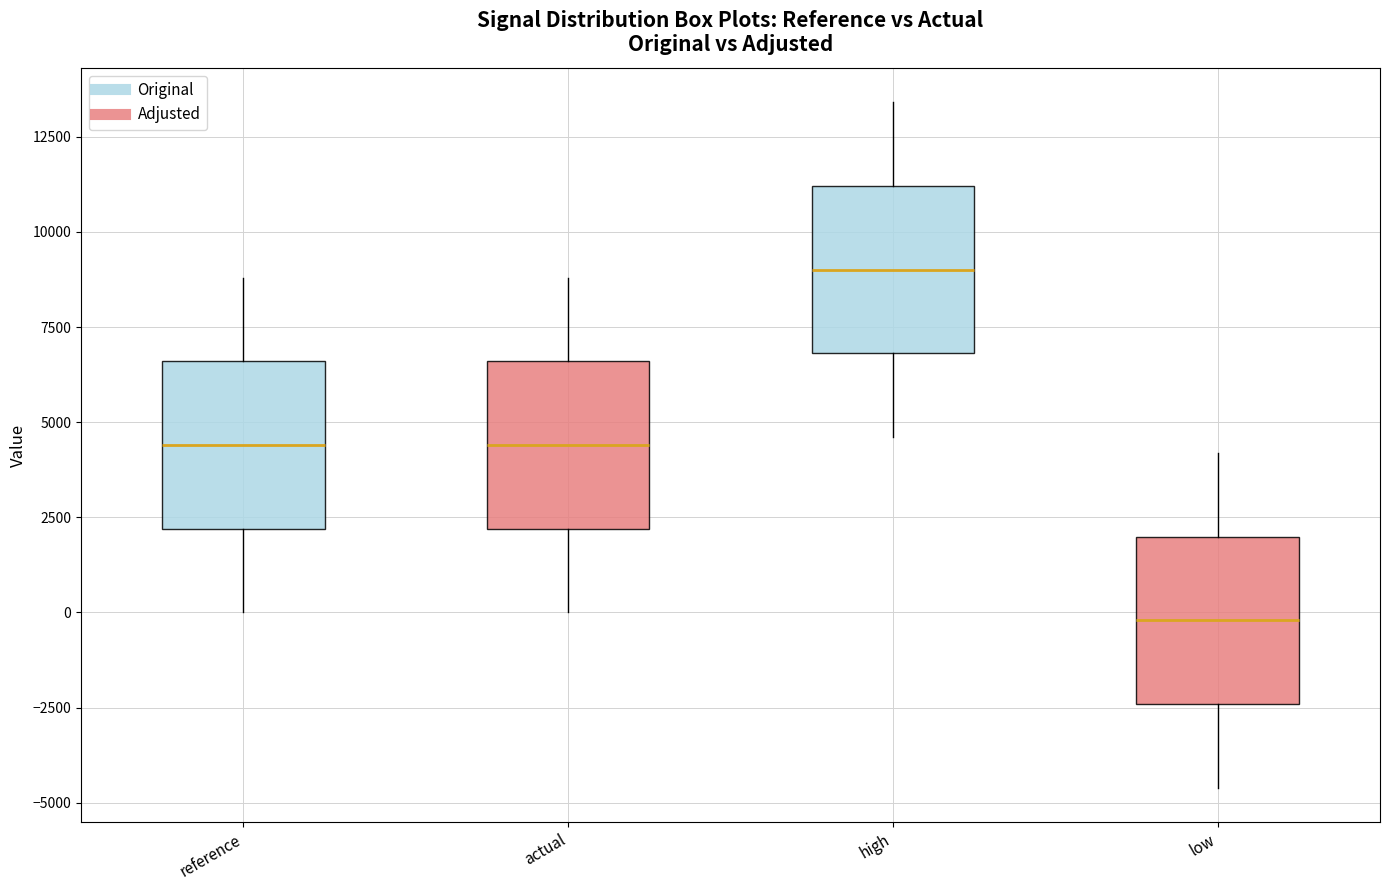

Reading left to right, transcribe this box plot: for each box, give where its median line is, the range the box spans, and where its two whiskers end, as read against the y-axis. The values are not printed on the chart, so give them approximately, as read against the axis.

reference: median 4500, box 2000 to 6500, whiskers 0 to 9000
actual: median 4500, box 2000 to 6500, whiskers 0 to 9000
high: median 9000, box 7000 to 11000, whiskers 4500 to 13500
low: median 0, box -2500 to 2000, whiskers -4500 to 4000